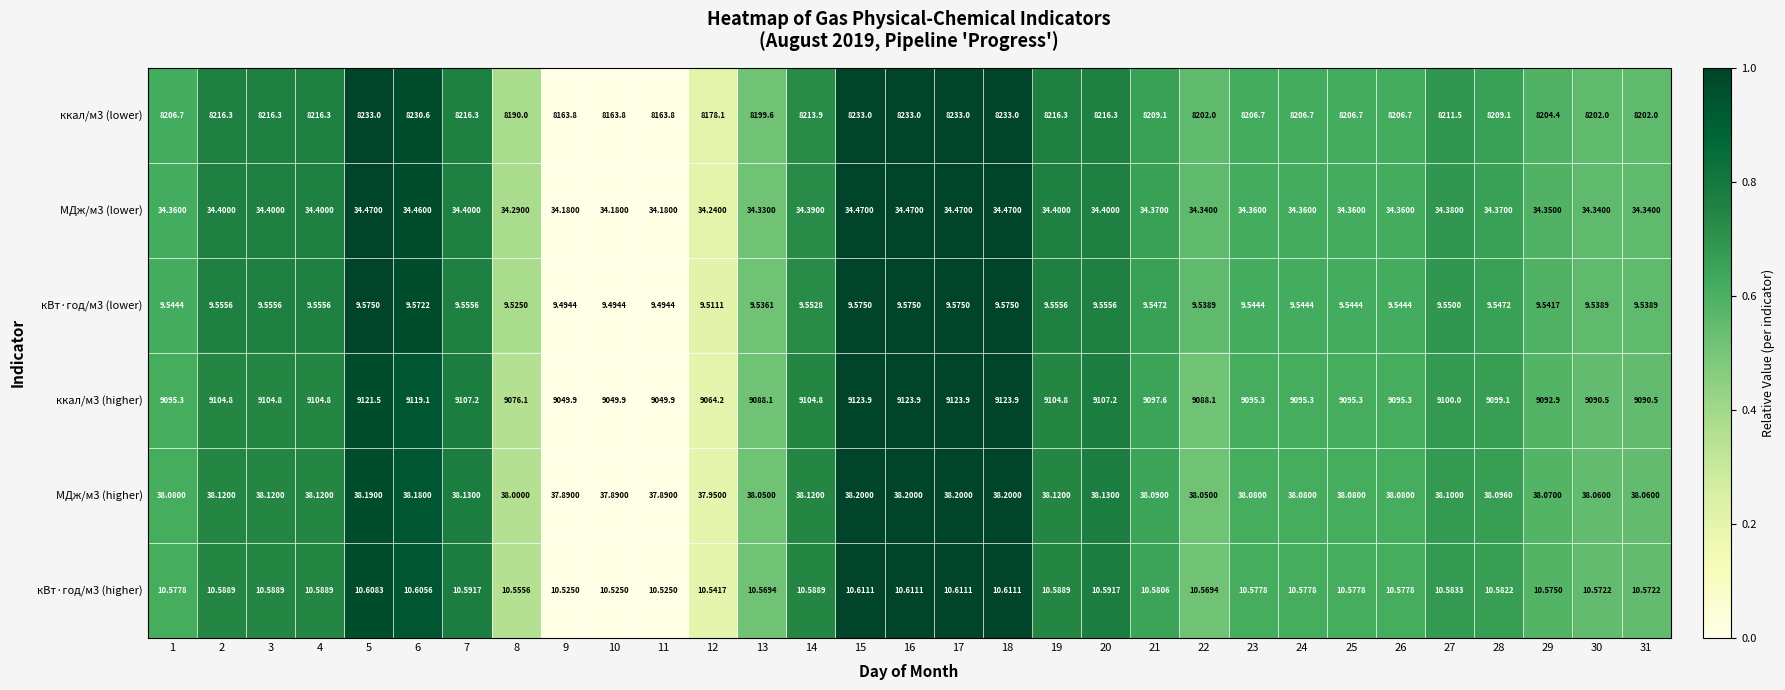

What is the total value across all series at 14?

17411.4